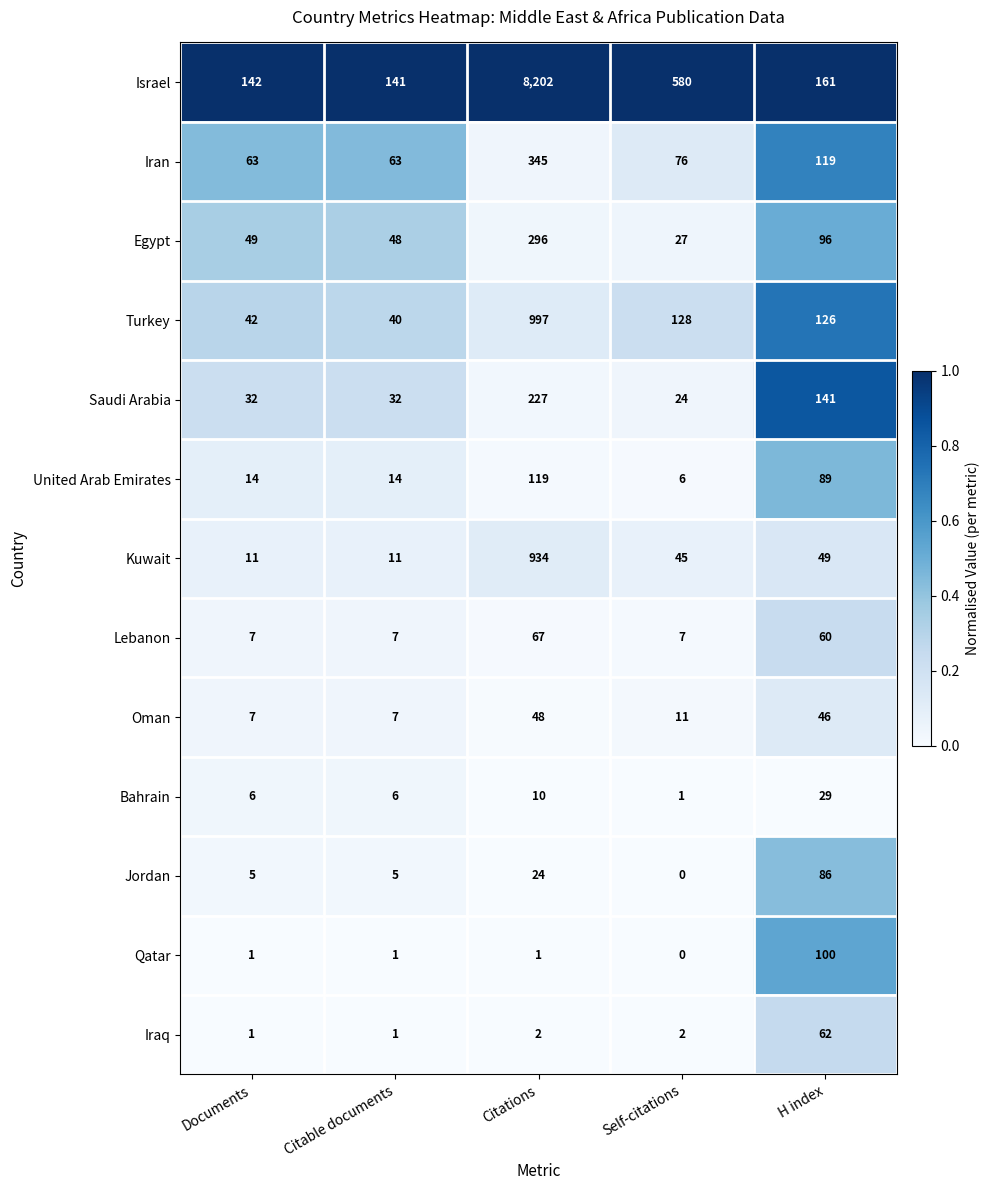

At which label is Oman closest to 27?

Self-citations